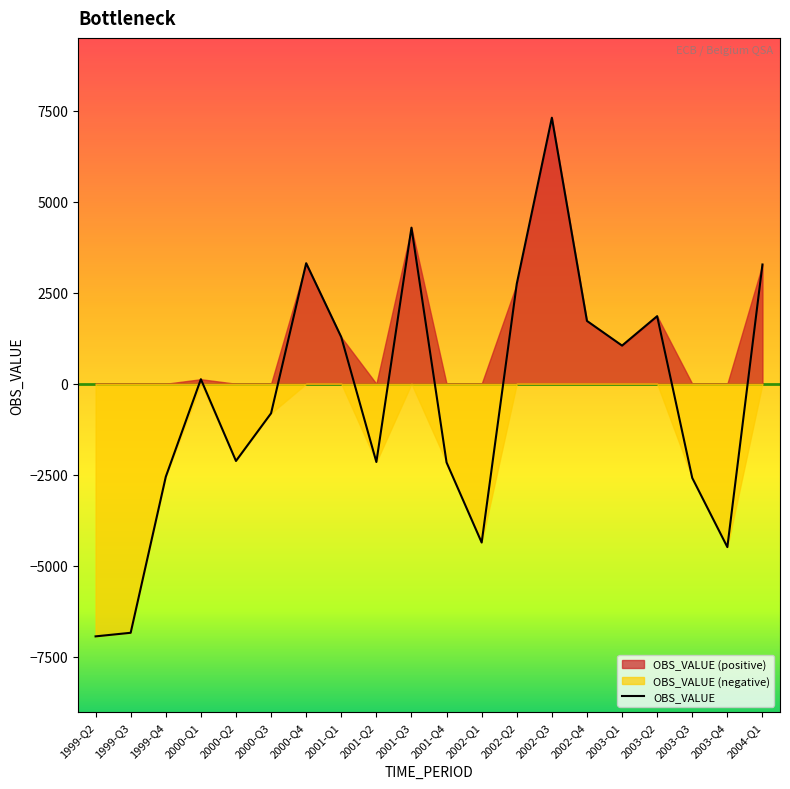

How many interior local valleys (lower than both neighbors) does the data have?

5